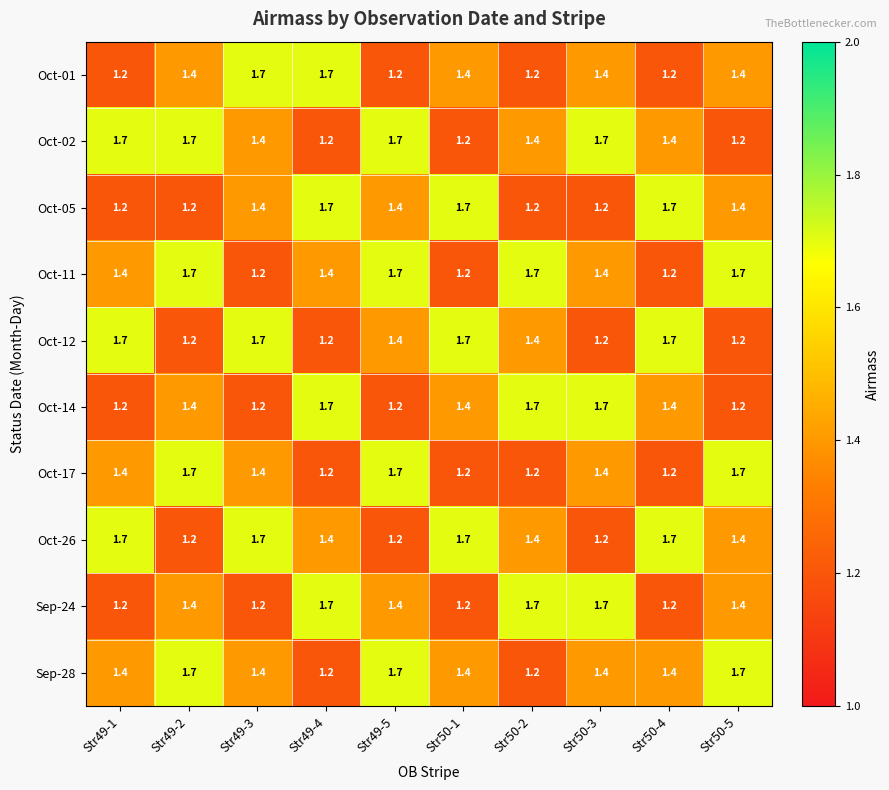

At how many categories does at least one series exceed 1?

10